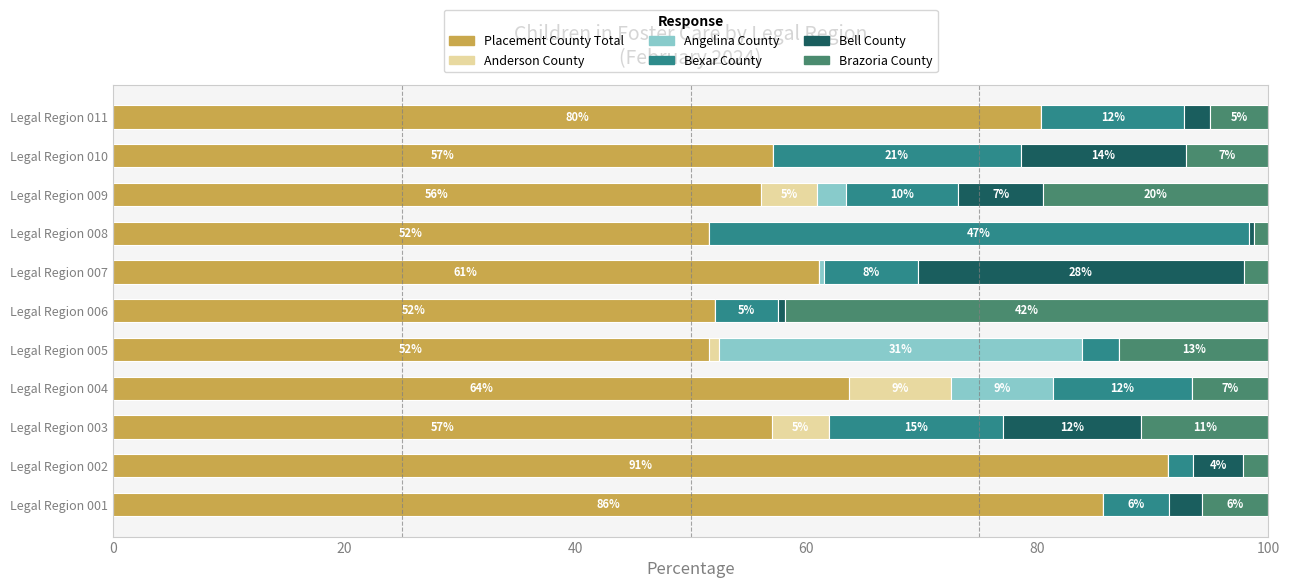

The Placement County Total series shows 90.8 at Legal Region 005. True or false?

False